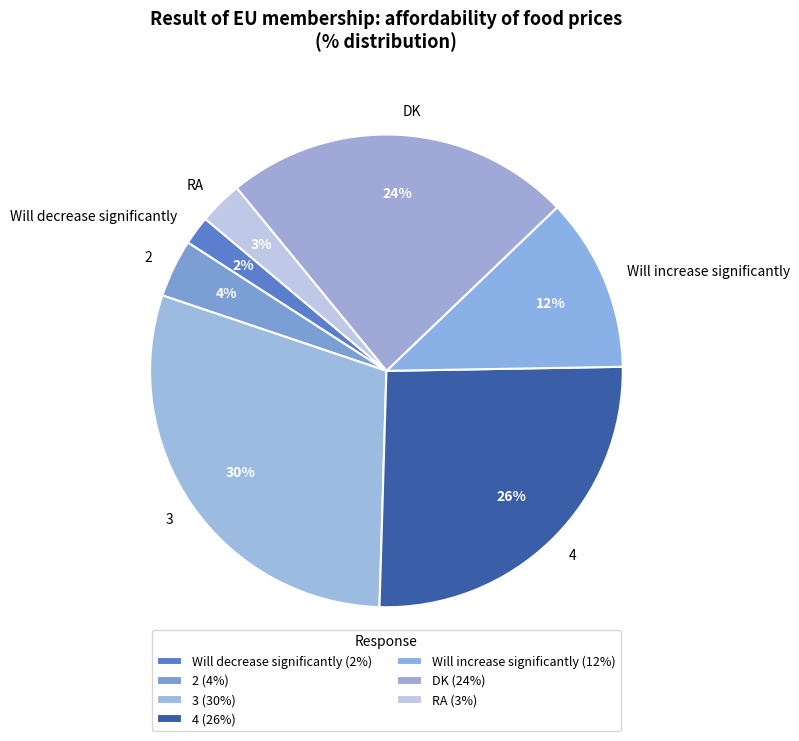

To the nearest percent, what is the difference between the 4 and Will decrease significantly slice percentages?

24%